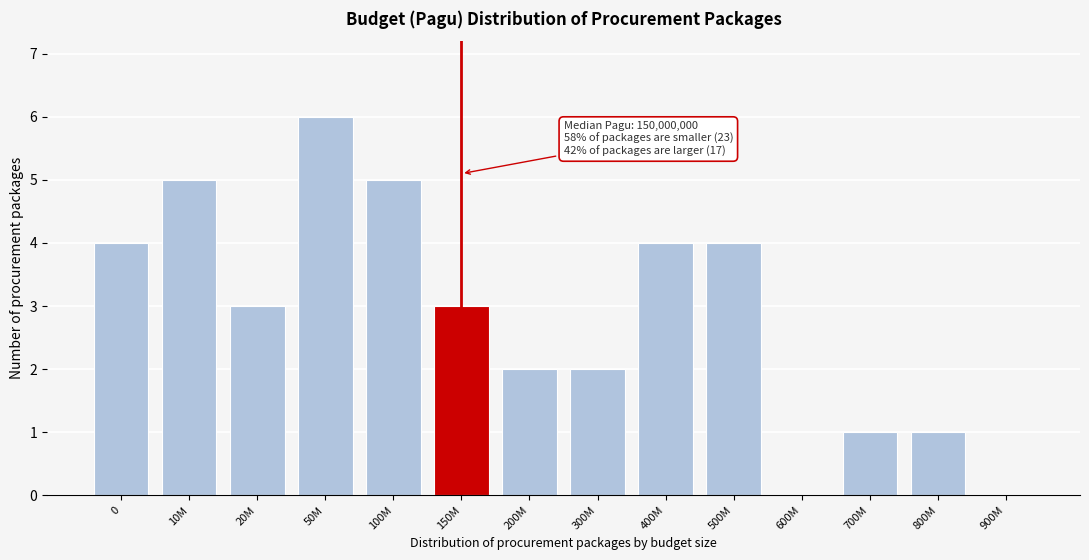

Reading left to right, transcribe all the data shown in this chart.

0=4	10M=5	20M=3	50M=6	100M=5	150M=3	200M=2	300M=2	400M=4	500M=4	600M=0	700M=1	800M=1	900M=0